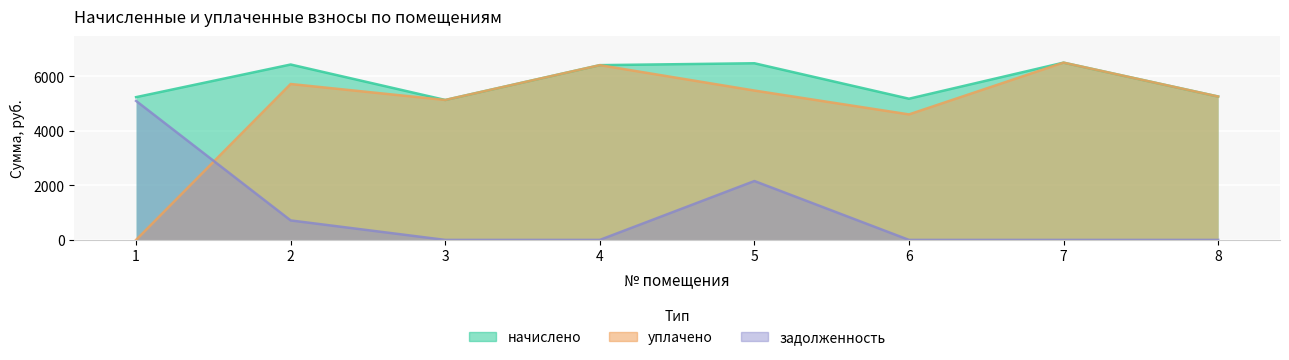

What is the approximate value of начислено at 5?

6485.8